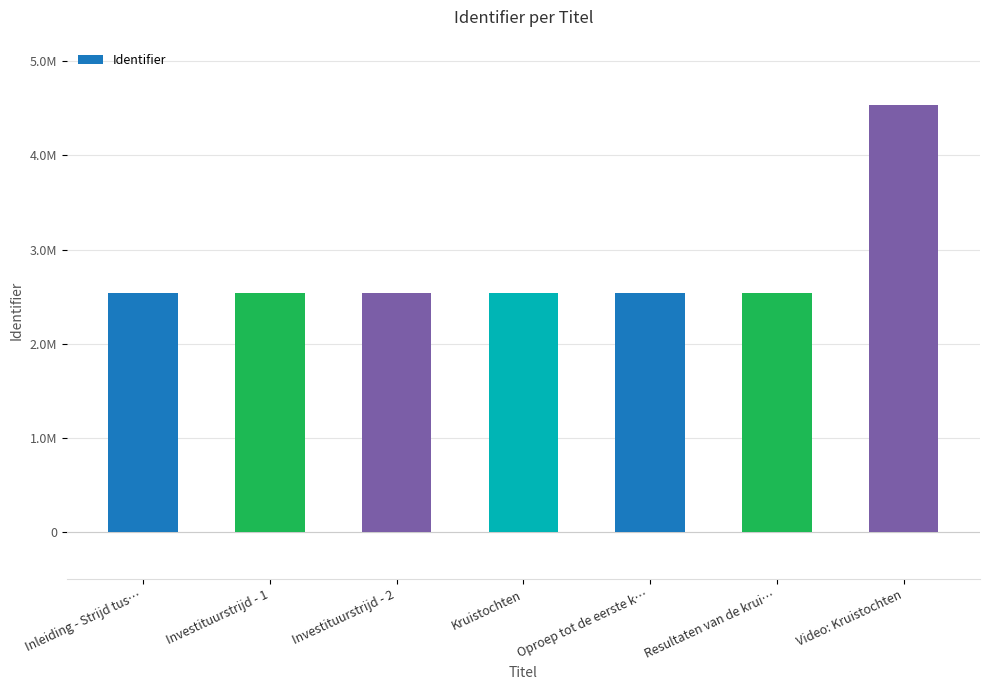

What is the difference between the values at Inleiding - Strijd tus… and Oproep tot de eerste k…?

219